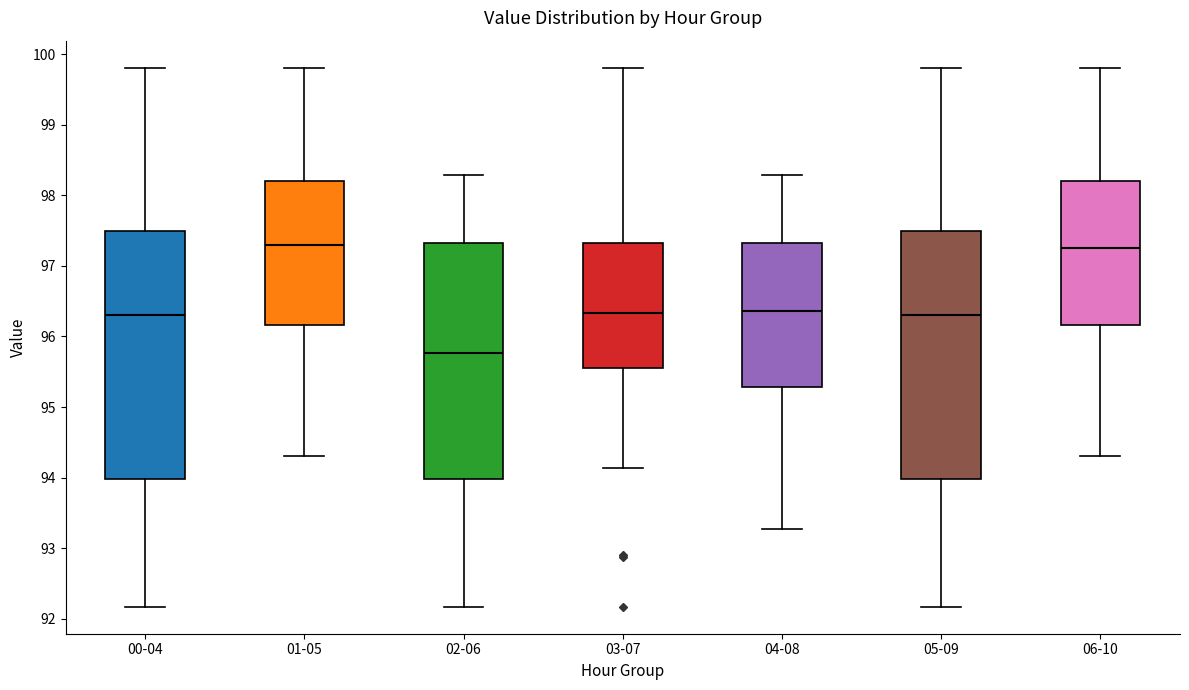

Where is the lower edge of the box for 00-04 on the y-axis? The values are not printed on the chart, so give them approximately, as read against the axis.

94.0